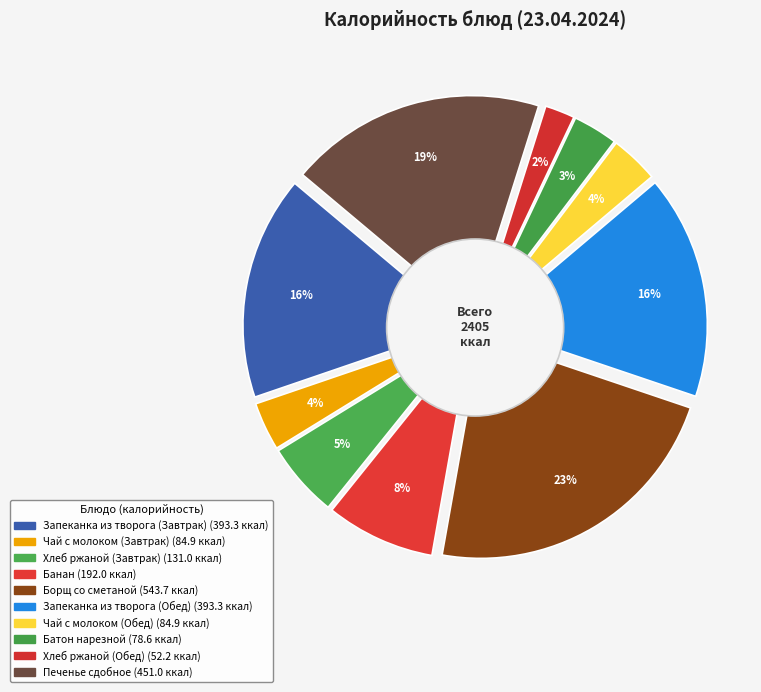

What percentage is the Батон нарезной slice, to the nearest percent?

3%